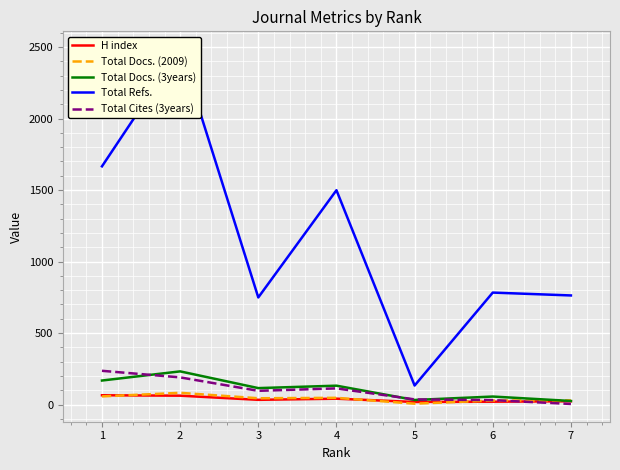

Which label corresponds to the largest value in the chart?

2